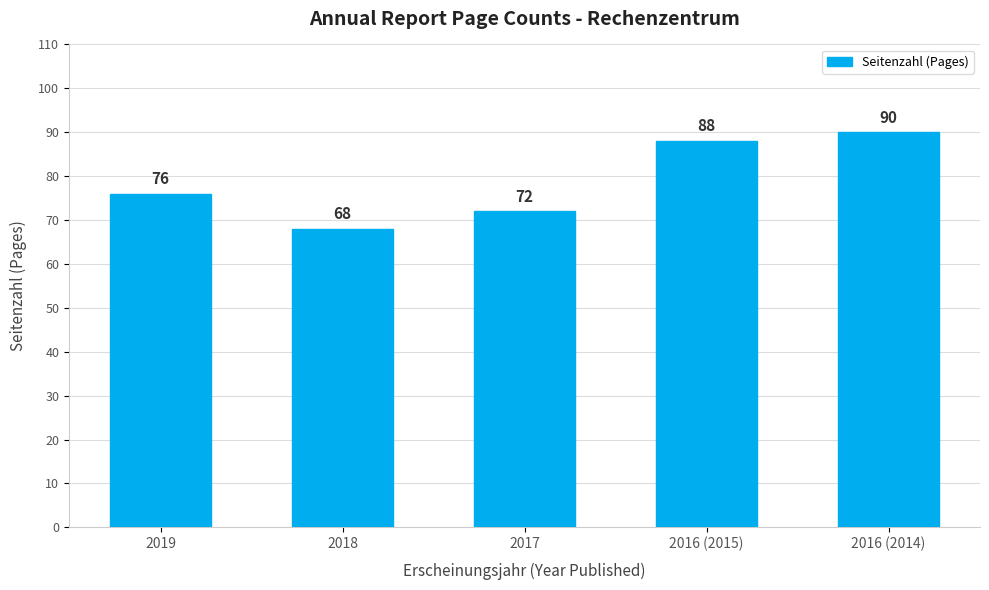

Which category has the lowest value across all series?

2018